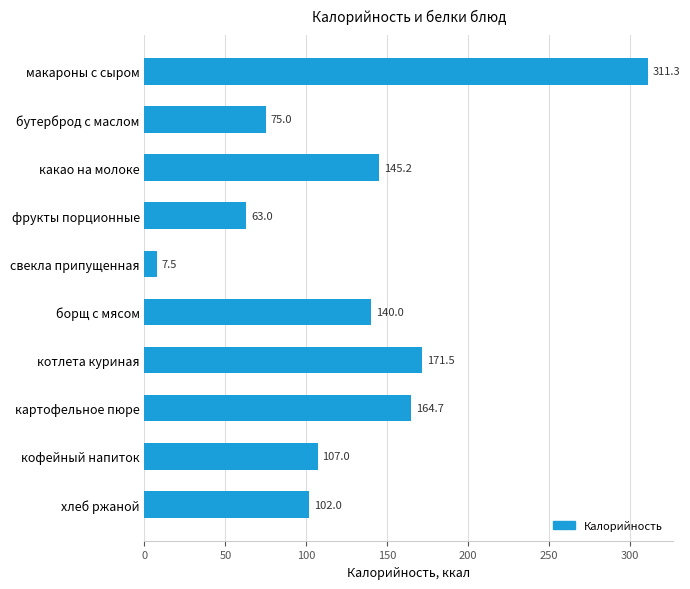

How many bars are there in total?

10